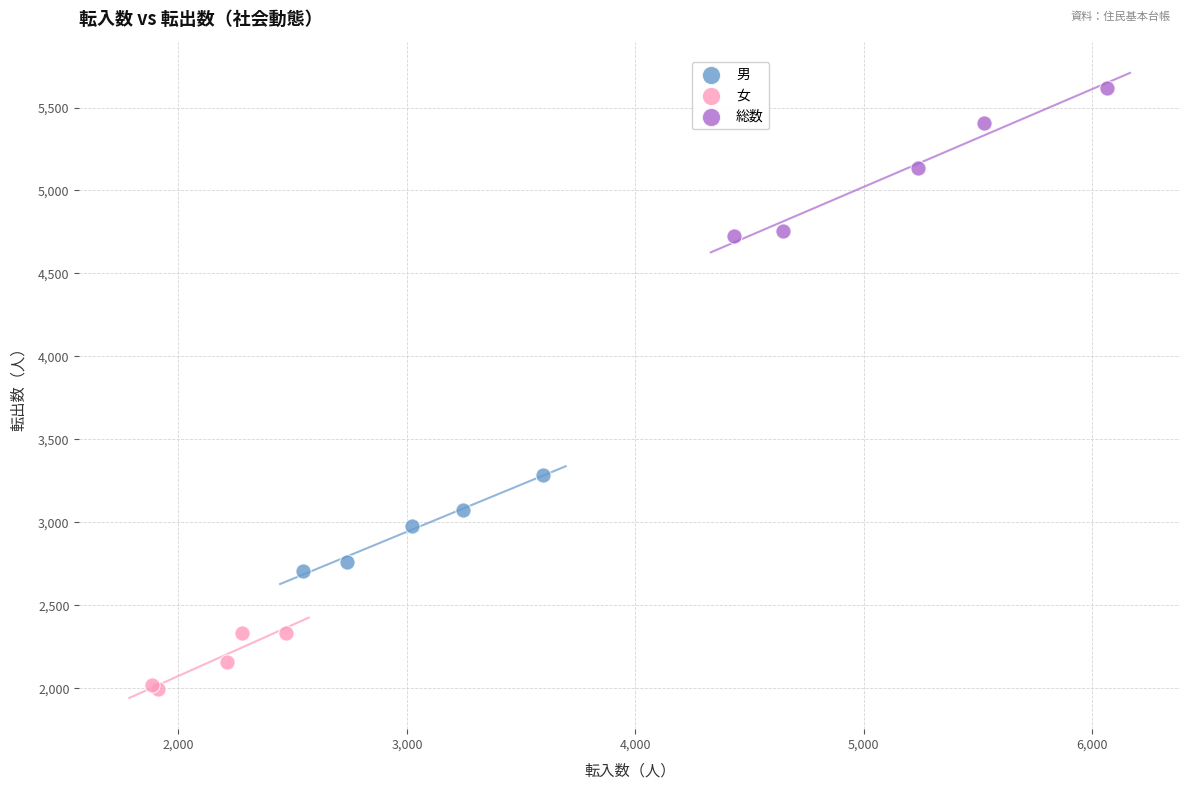

What are all the series names shown in the legend?

男, 女, 総数